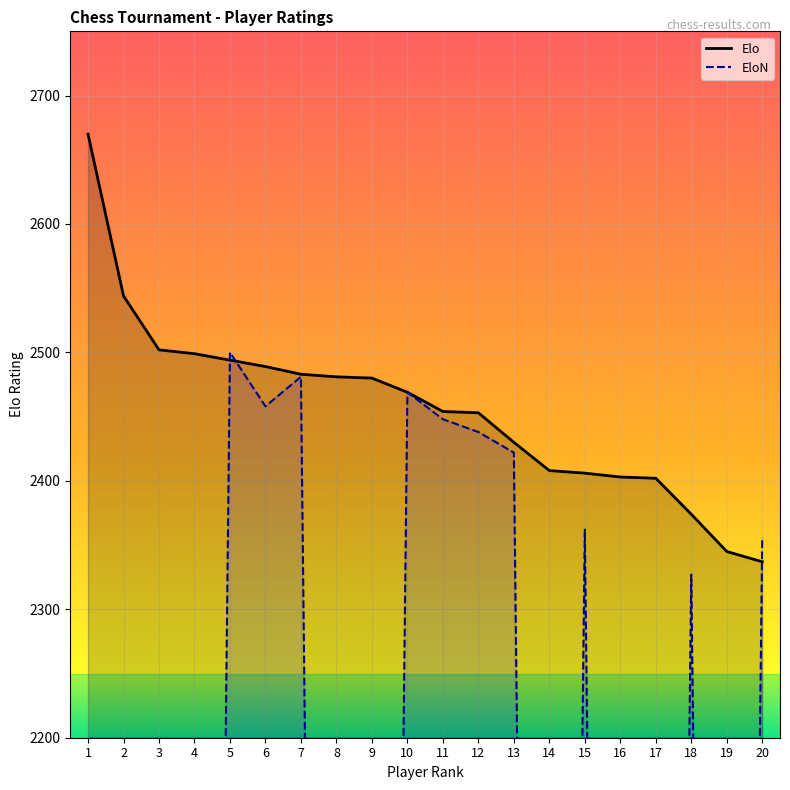

At which label does EloN first exceed 2327?

5